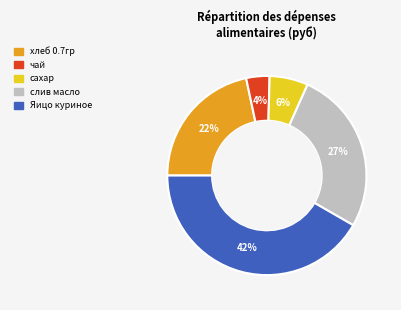

What percentage is the Яицо куриное slice, to the nearest percent?

42%